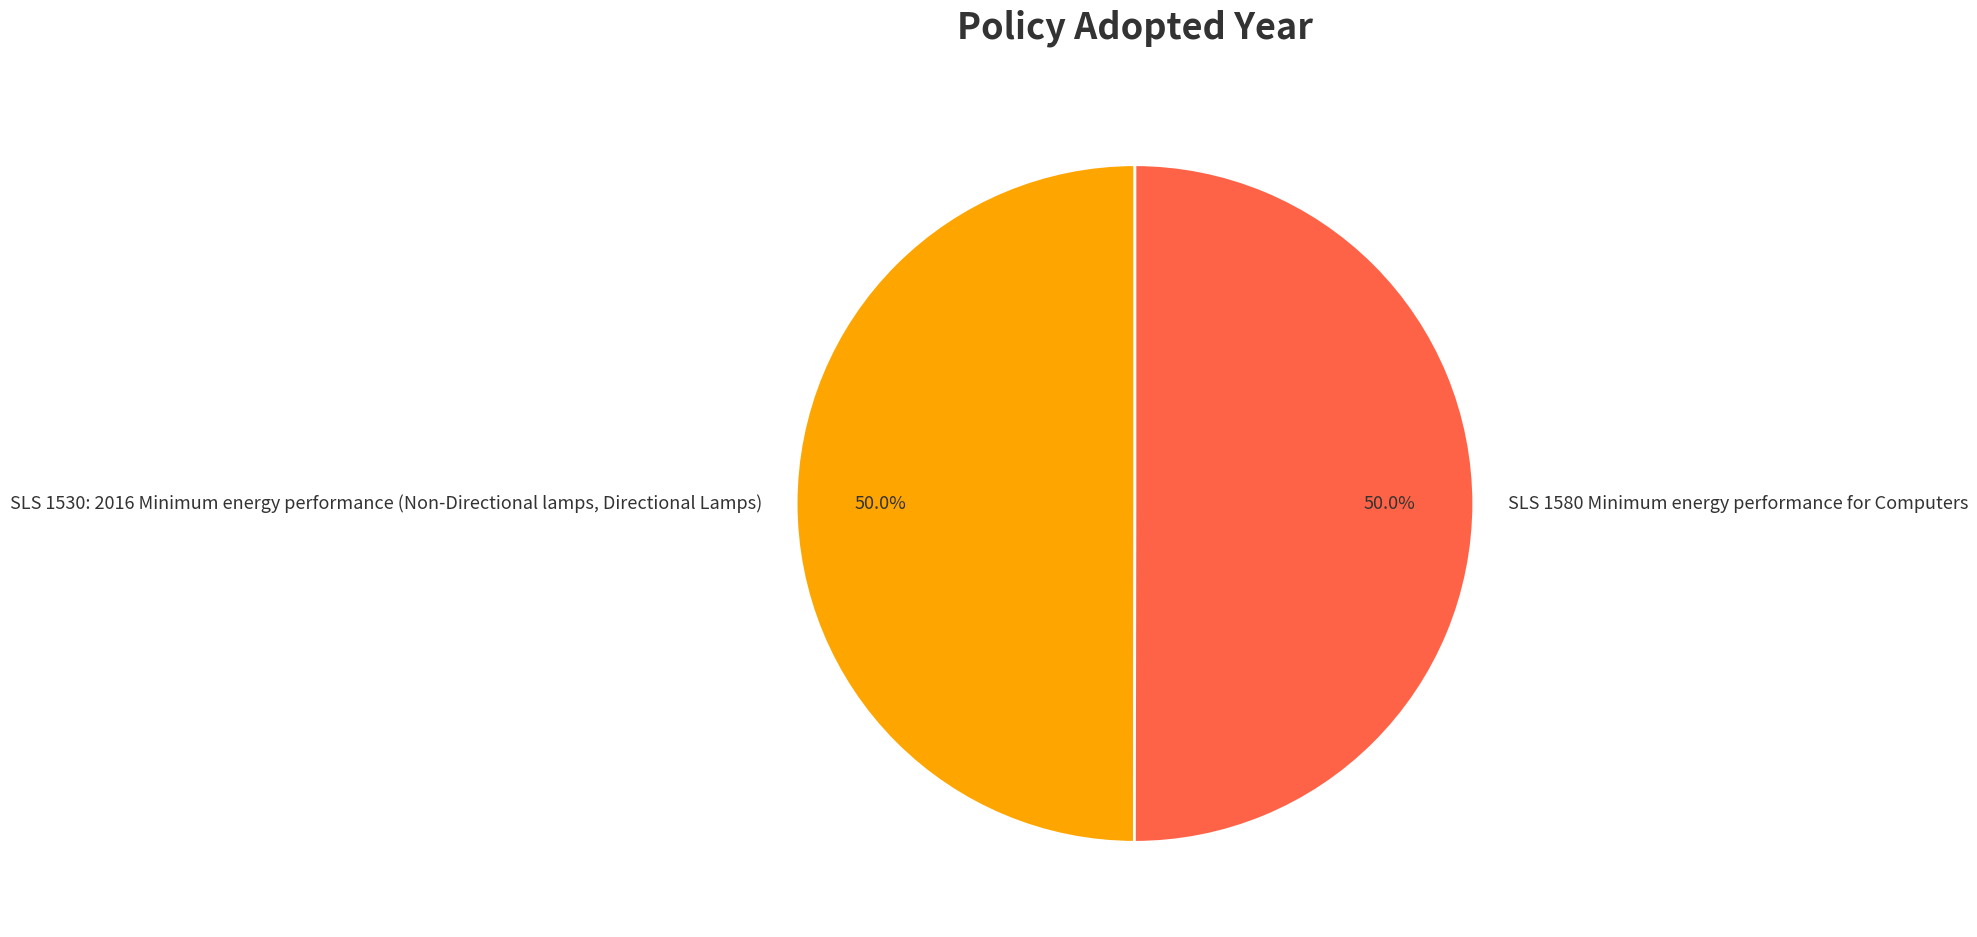

True or false: SLS 1530: 2016 Minimum energy performance (Non-Directional lamps, Directional Lamps) accounts for 50% of the total.

True